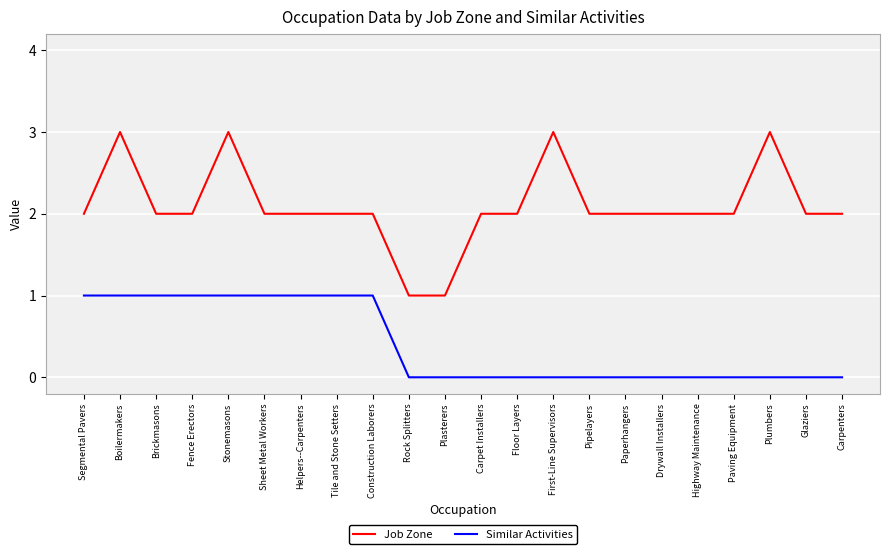

What is the sum of all Similar Activities values?

9